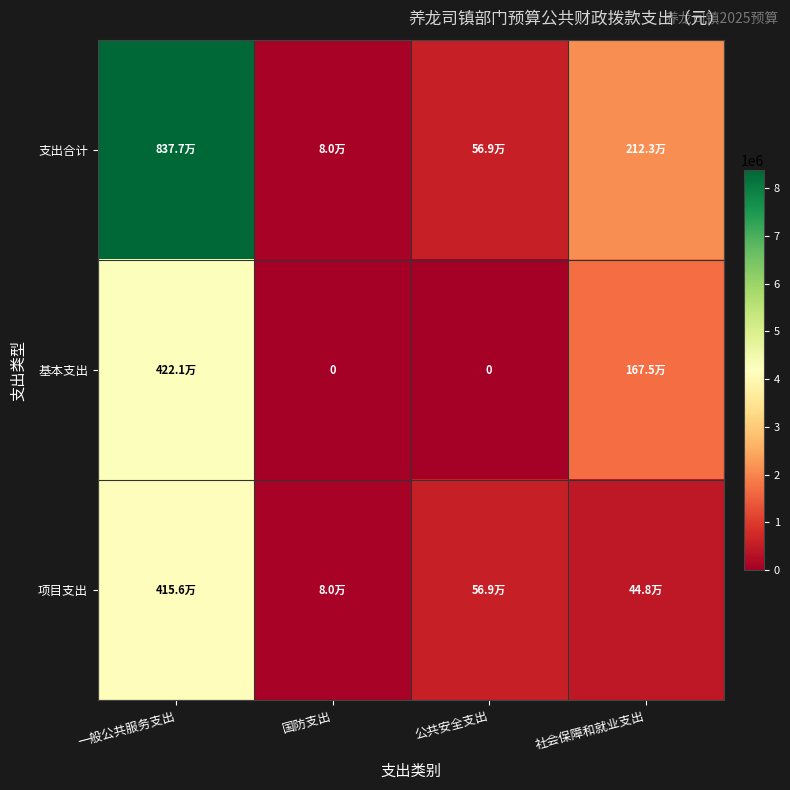

At which category is the sum across all series the highest?

一般公共服务支出